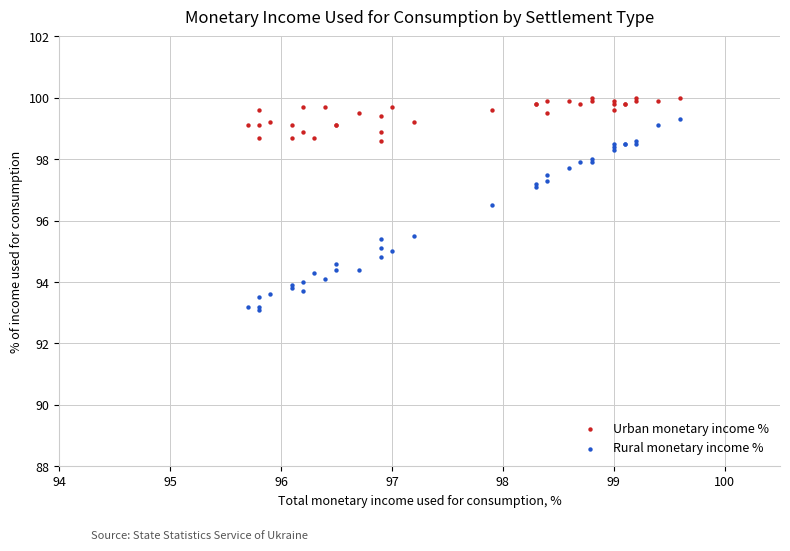

Which series has the widest spread of Y values?

Rural monetary income %